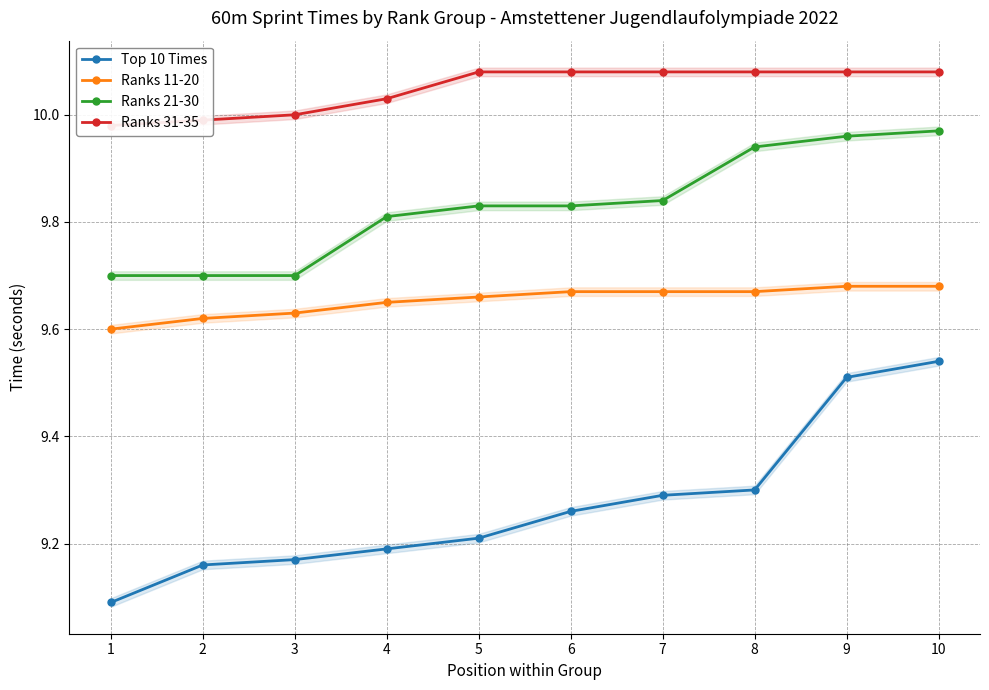

Rank the series by their maximum value, from highest to lowest.

Ranks 31-35, Ranks 21-30, Ranks 11-20, Top 10 Times